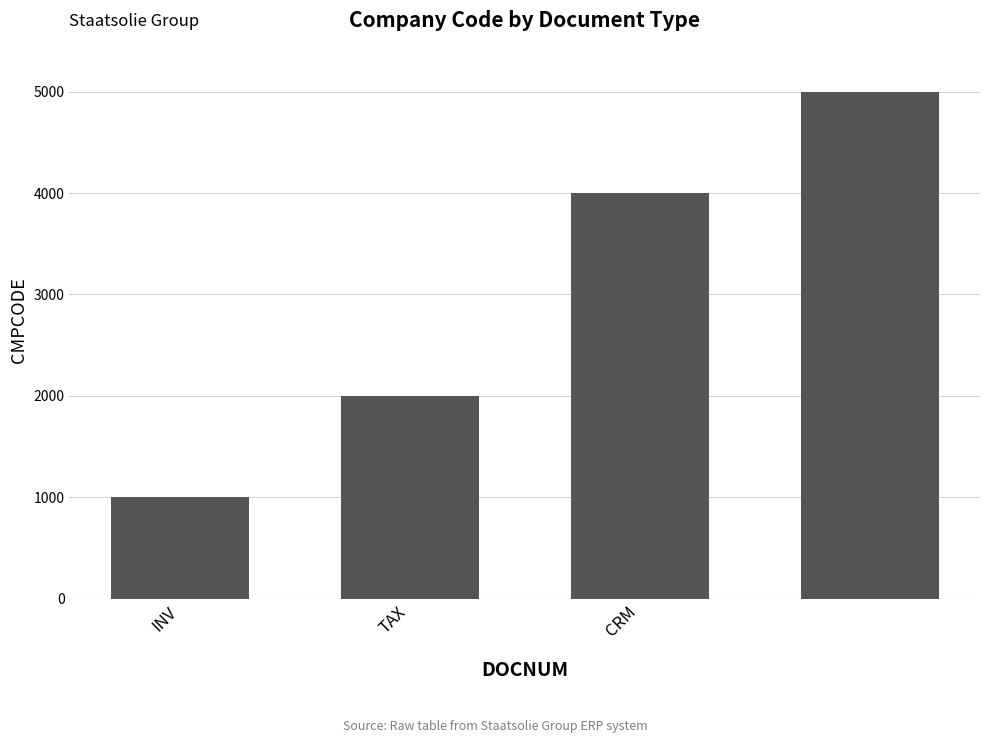

Reading left to right, extract all data points from this chart.

1000	2000	4000	5000